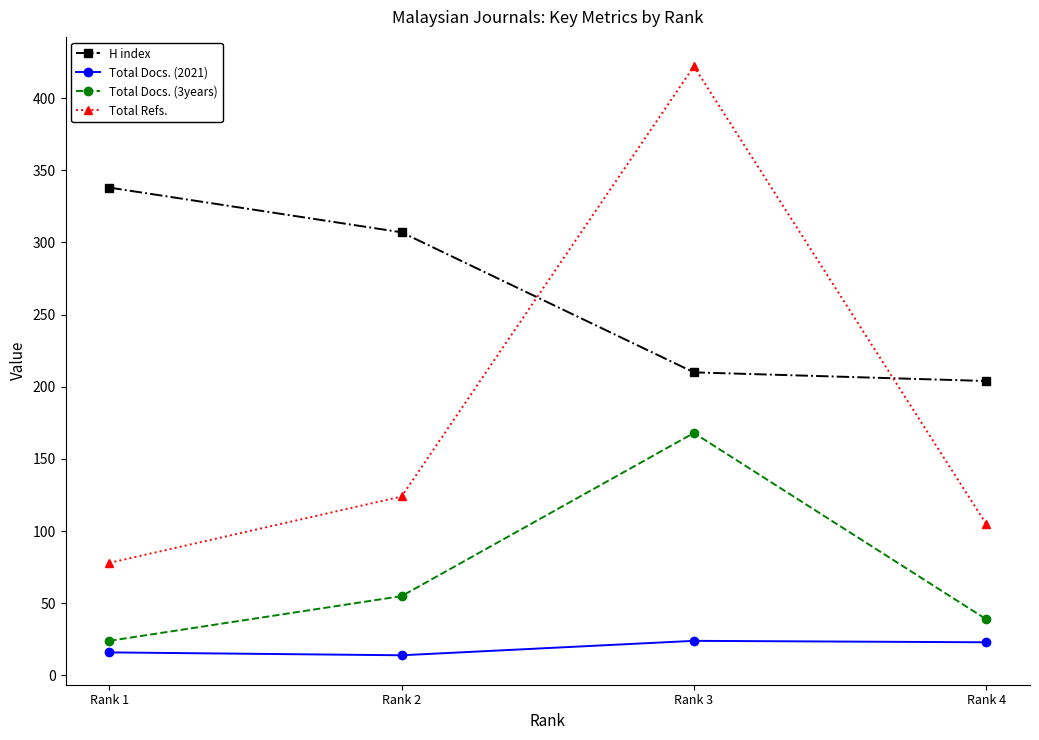

True or false: Total Refs. and Total Docs. (3years) intersect in this chart.

False